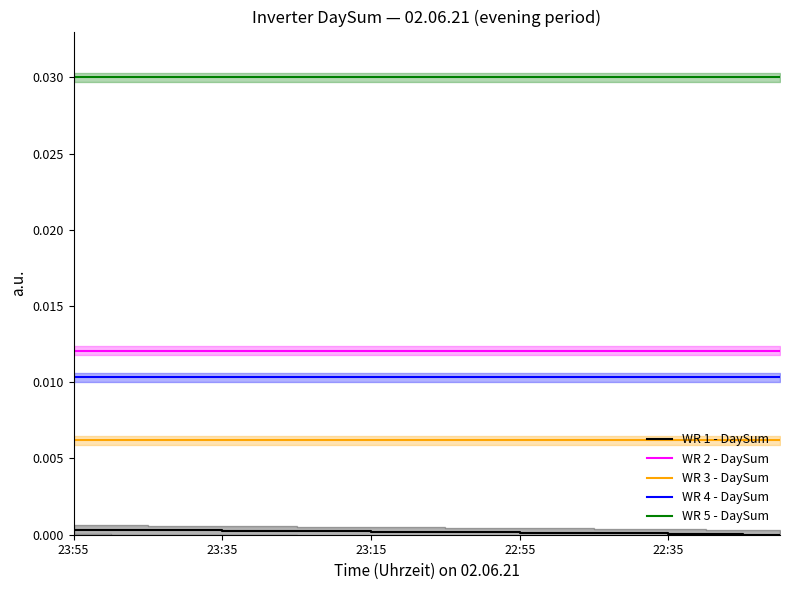

What are all the series names shown in the legend?

WR 1 - DaySum, WR 2 - DaySum, WR 3 - DaySum, WR 4 - DaySum, WR 5 - DaySum